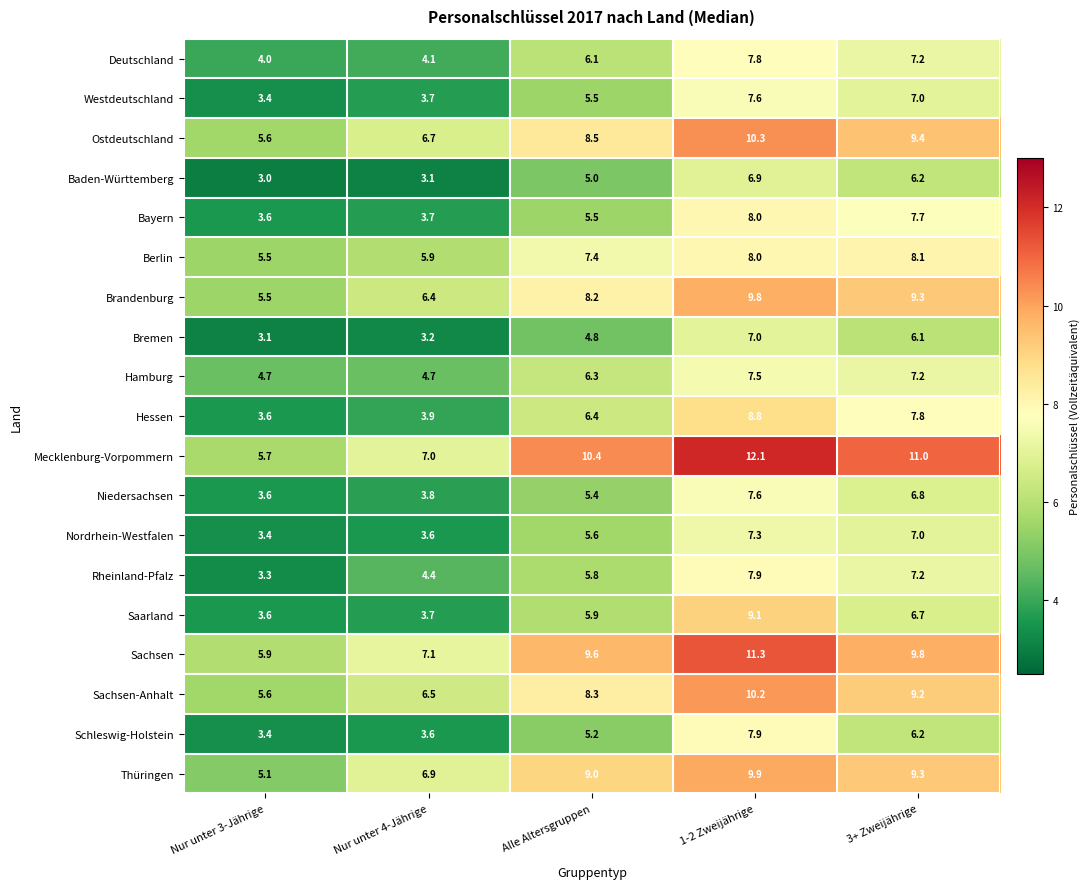

At which category does the chart reach its peak across all series?

1-2 Zweijährige